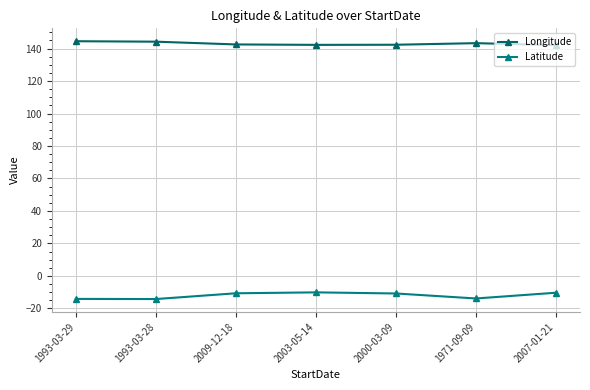

What position from the left is 1993-03-29?

1